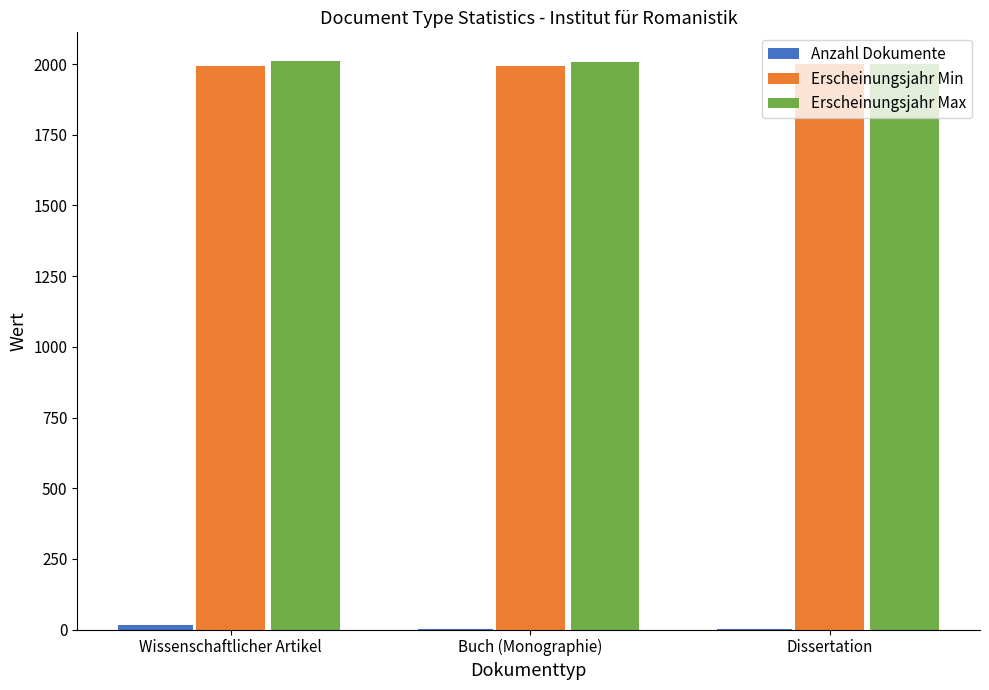

Count the number of data series in this chart.

3